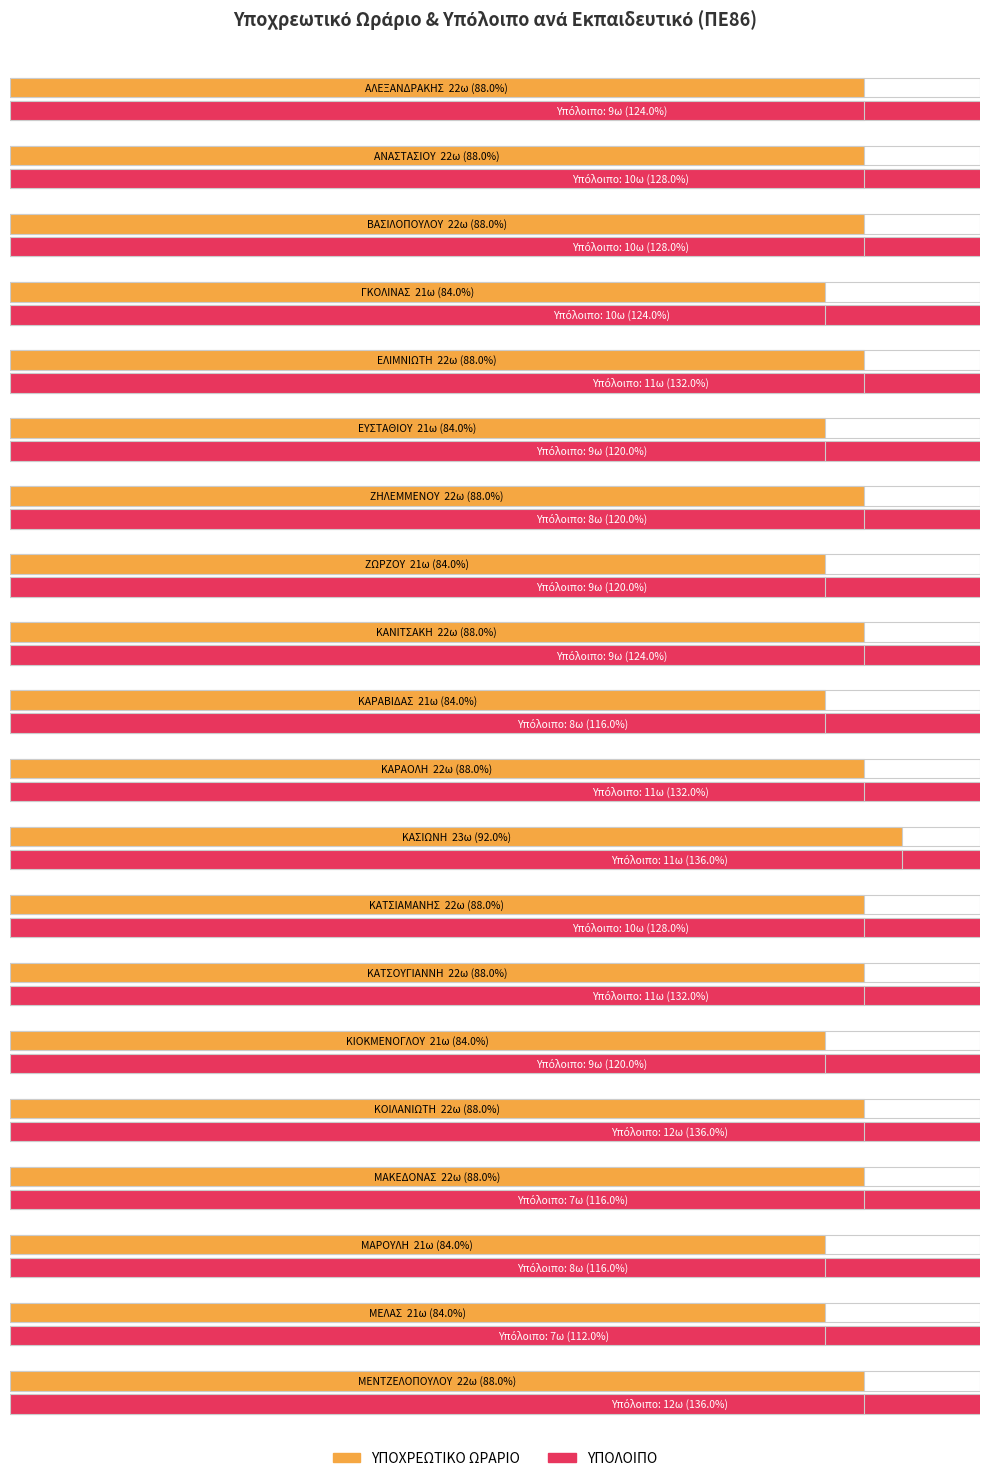

Where does the ΥΠΟΧΡΕΩΤΙΚΟ ΩΡΑΡΙΟ series first go above 22?

ΚΑΣΙΩΝΗ